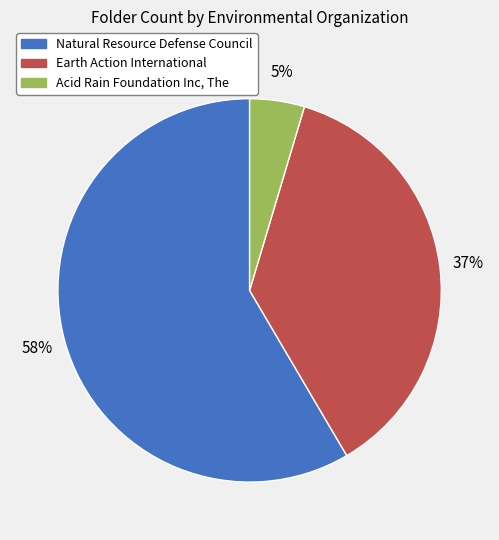

Rank the categories by value from highest to lowest.

Natural Resource Defense Council, Earth Action International, Acid Rain Foundation Inc, The